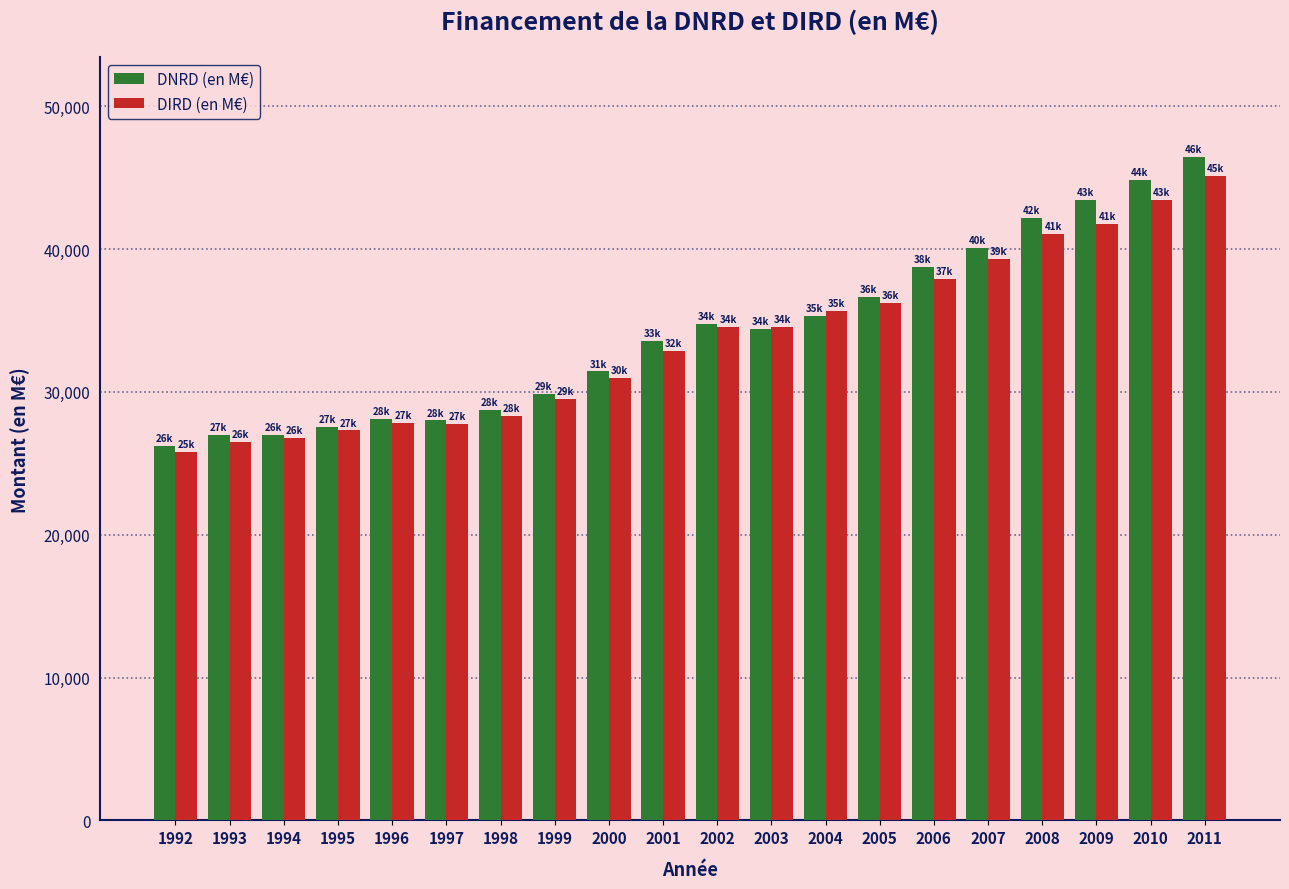

Which series has the largest total across all categories?

DNRD (en M€)